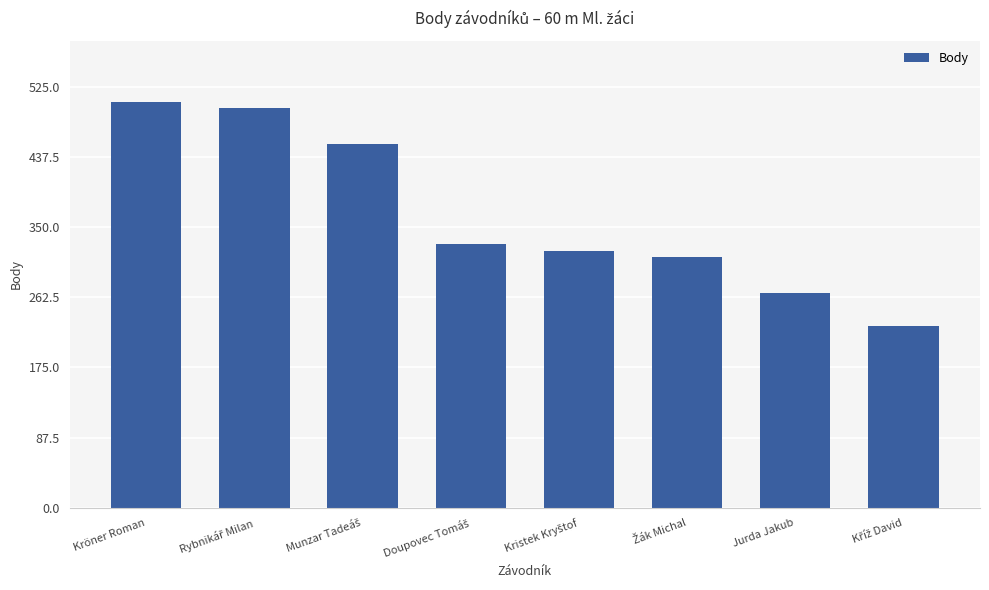

What is the value of the 5th bar from the left?

320